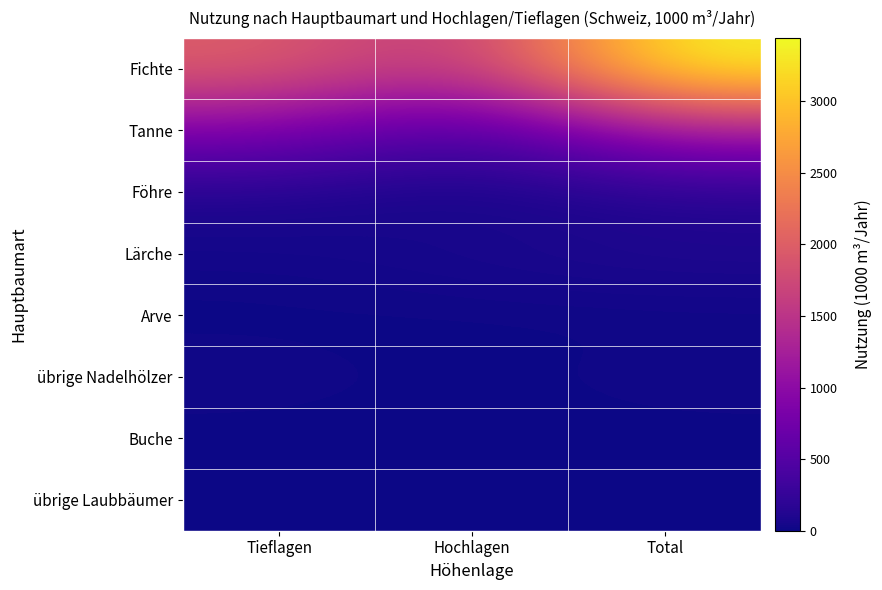

At which category does the chart reach its minimum across all series?

Tieflagen